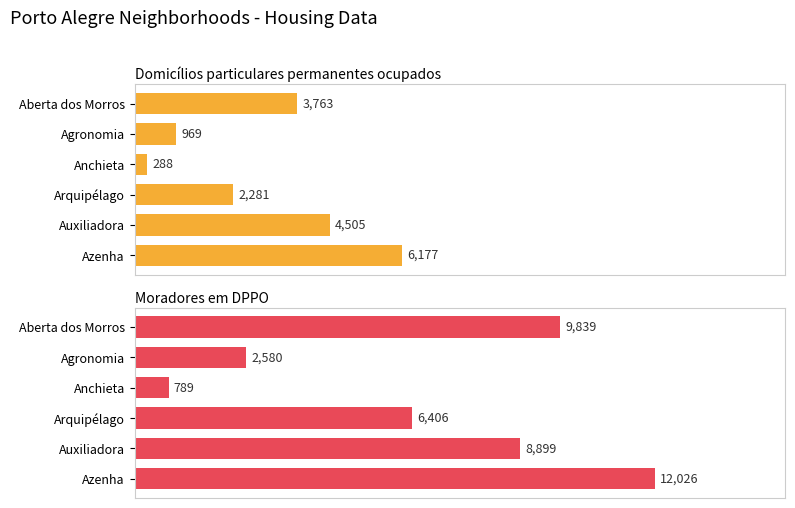

Reading left to right, what are all the values shown in this chart?

Domicílios particulares permanentes ocupados: 3763	969	288	2281	4505	6177
Moradores em DPPO: 9839	2580	789	6406	8899	12026